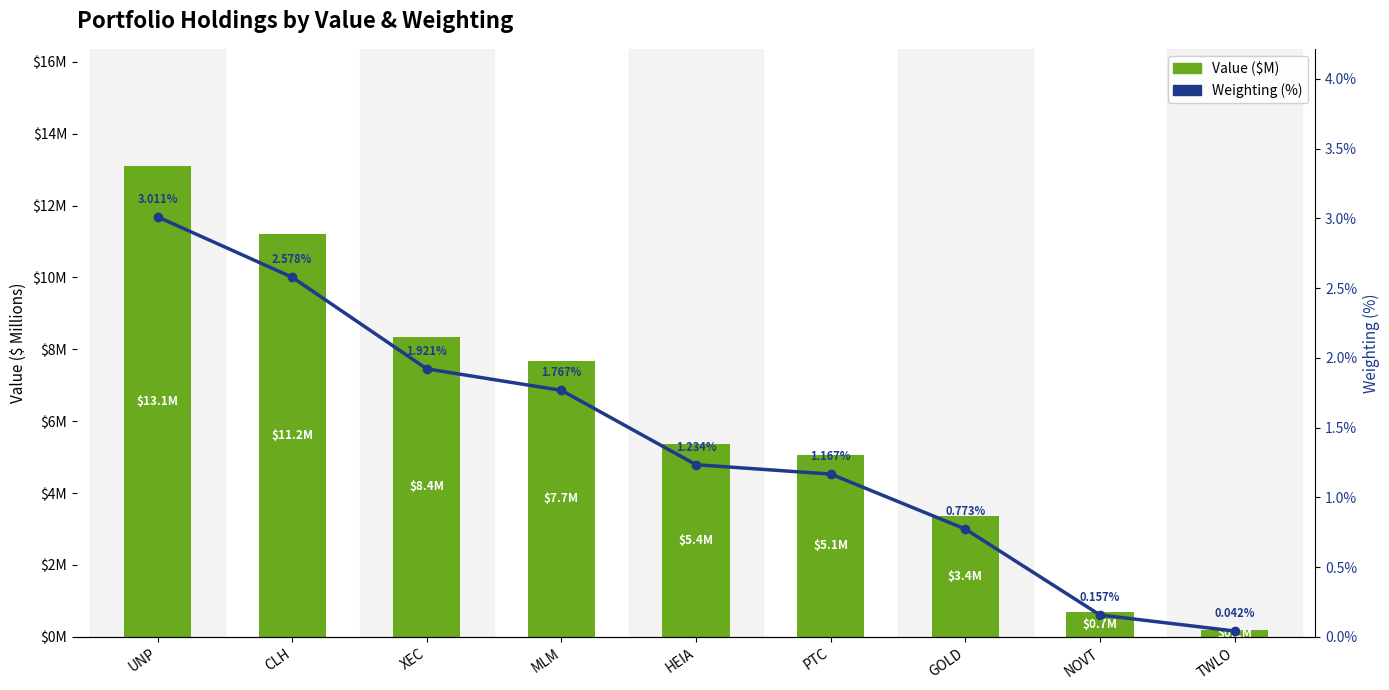

What is the value of the Value ($M) bar at the 6th from the left?

5.1